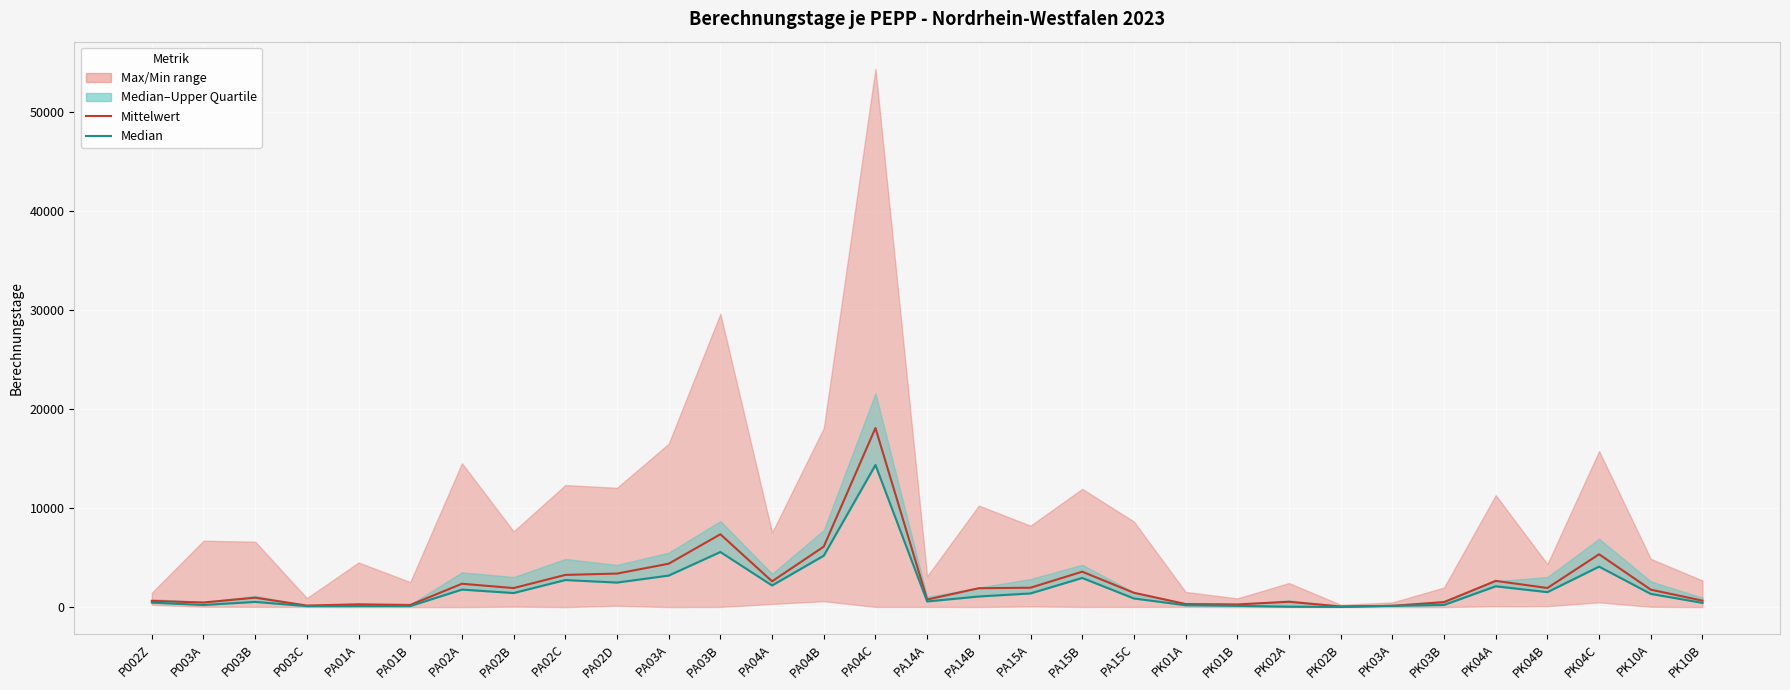

Which category has the highest value in the Median series?

PA04C